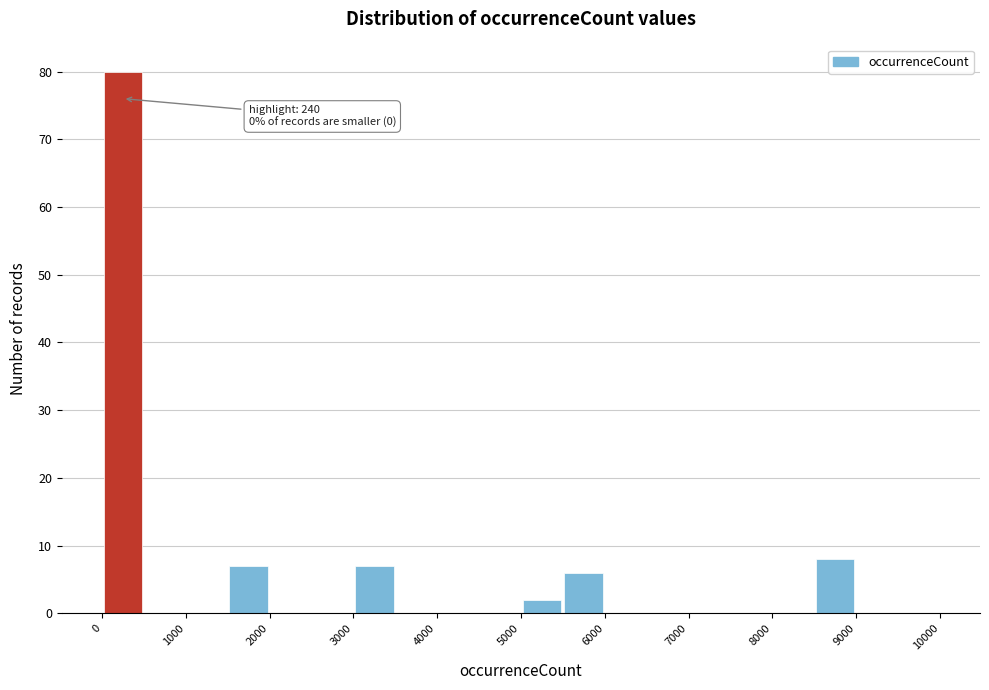

Which range on the x-axis has the tallest bar?

0 to 500